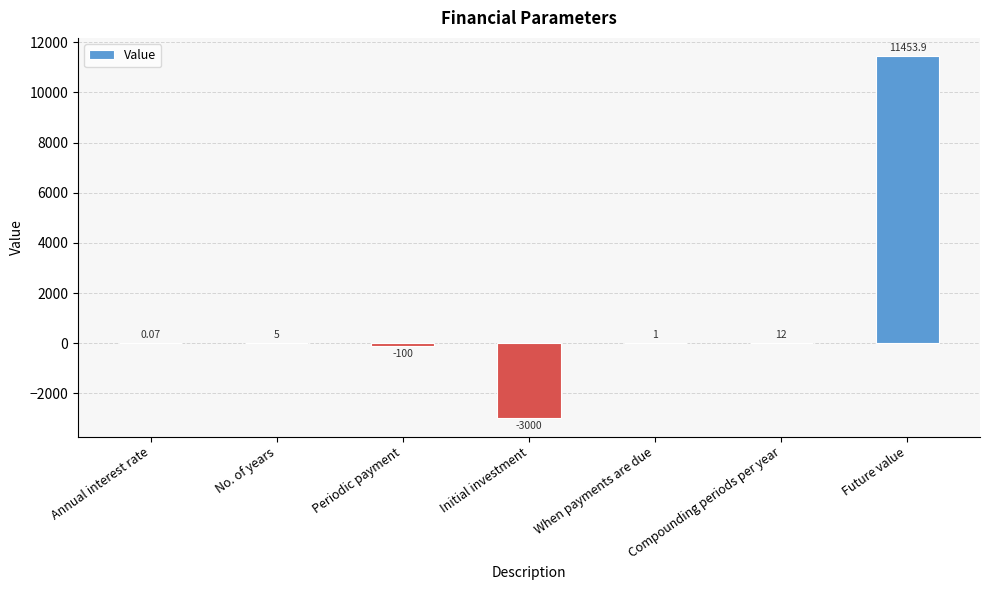

What is the sum of all values?

8372.0